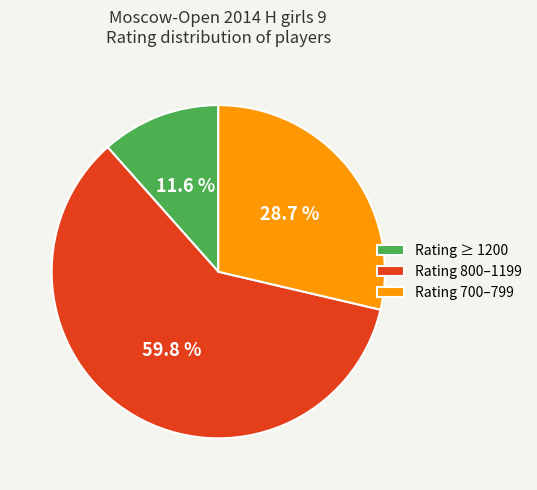

How many segments does this pie chart have?

3